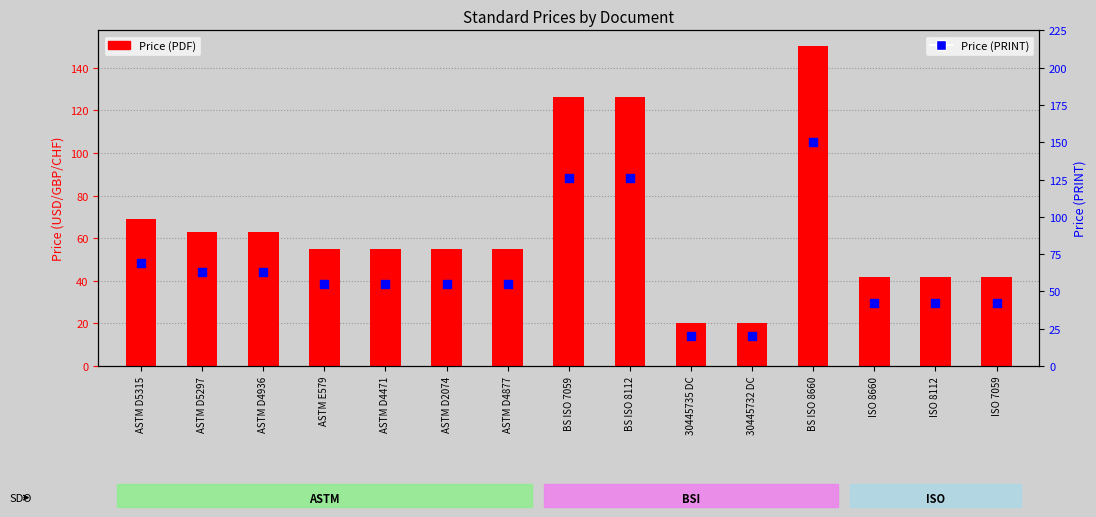

What are all the series names shown in the legend?

Price (PDF), Price (PRINT)